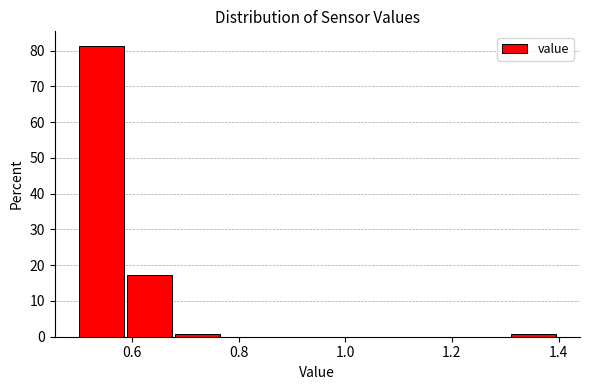

Which range on the x-axis has the tallest bar?

0.50 to 0.59